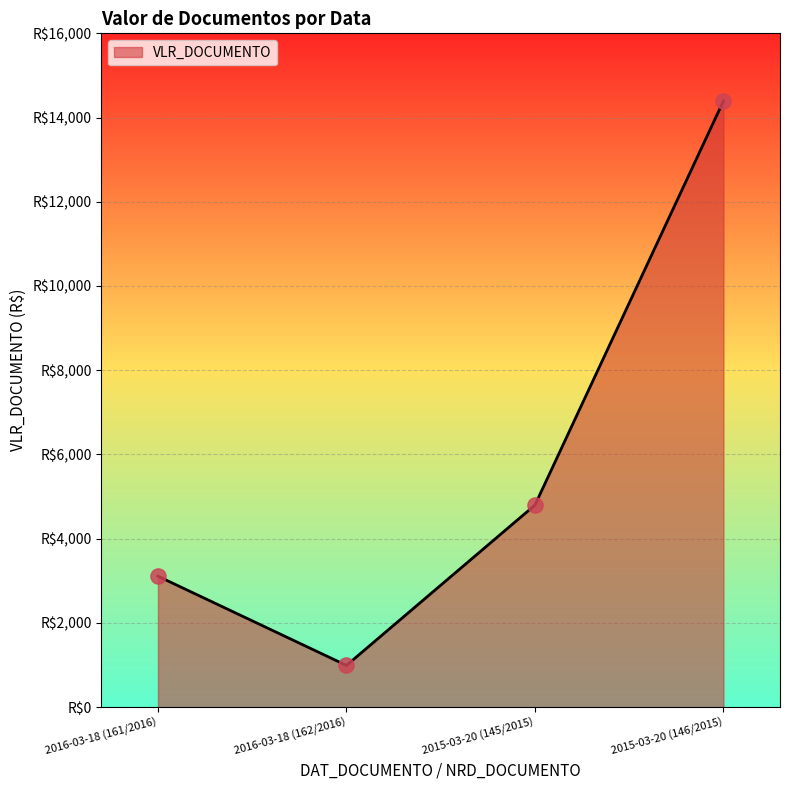

What is the change in value from 2016-03-18 (162/2016) to 2015-03-20 (146/2015)?

+13403.2